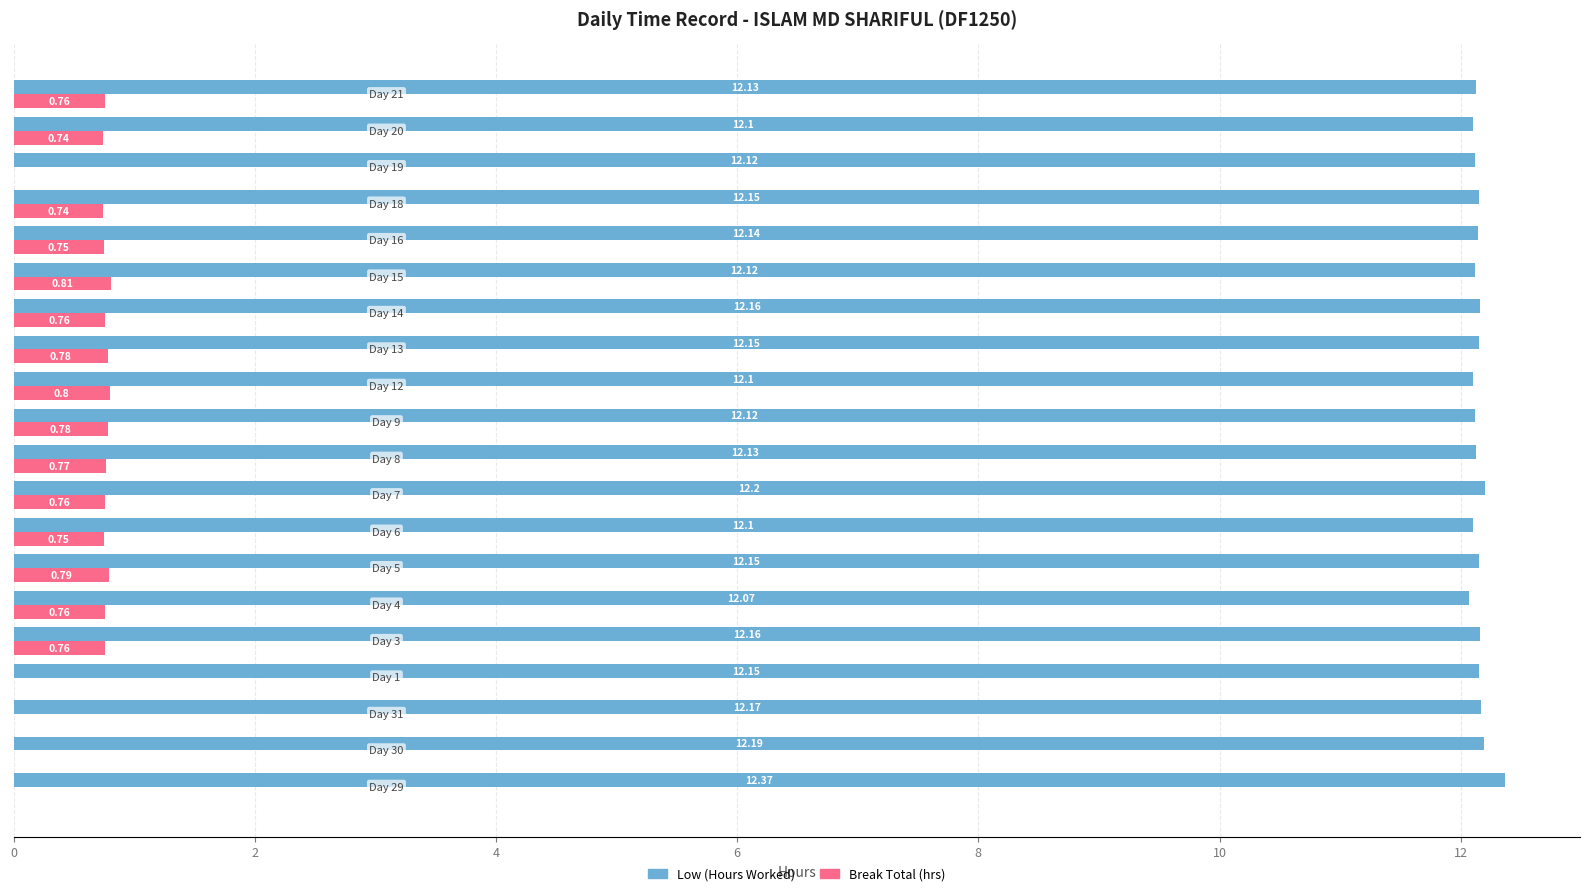

Which series has the largest total across all categories?

Low (Hours Worked)